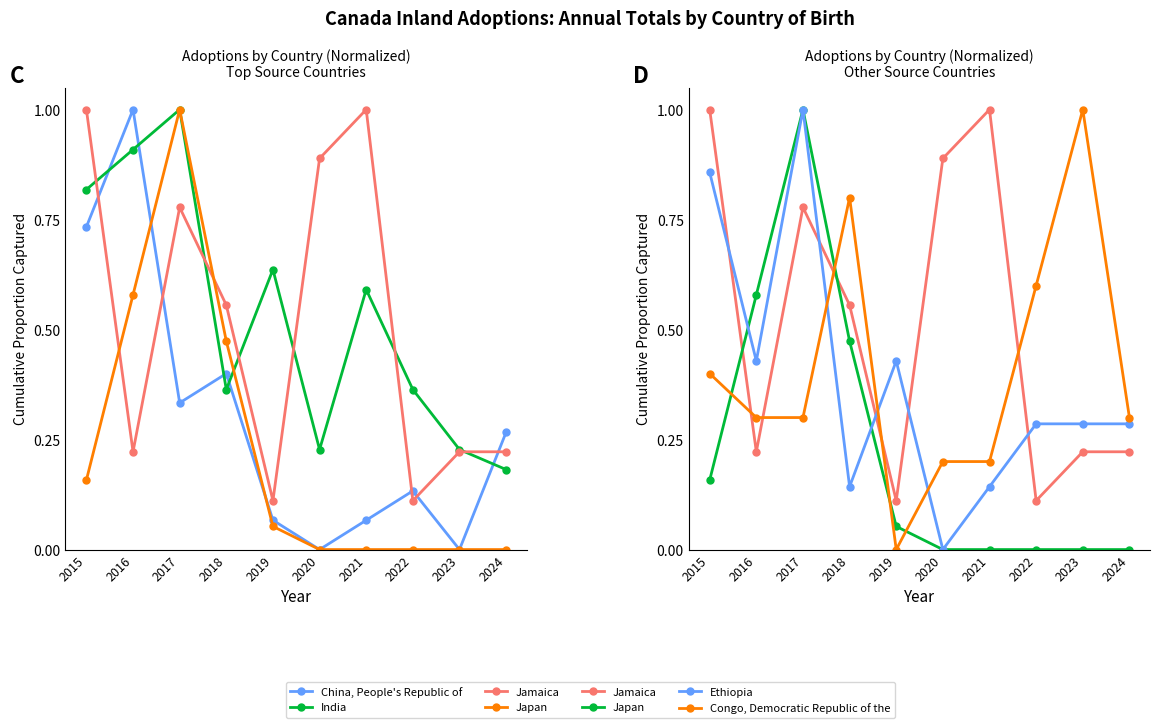

After their last crossing, which series has the higher values: Ethiopia or Japan?

Ethiopia